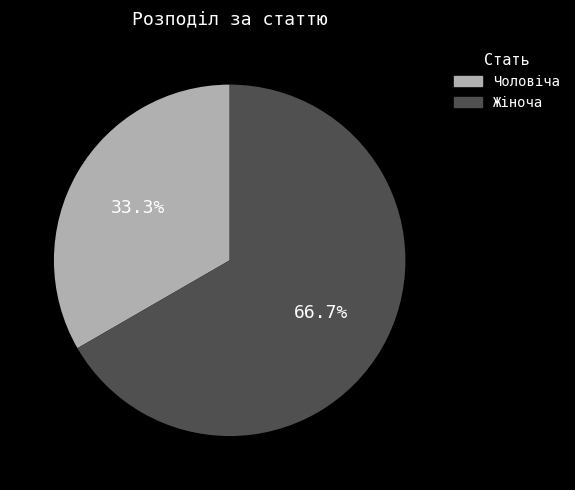

Which category has the smallest portion of the pie?

Чоловіча